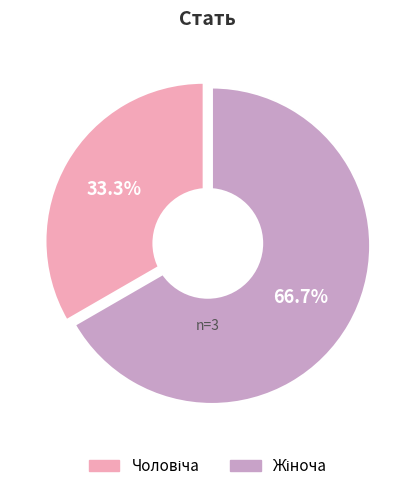

What percentage is NOT represented by Чоловіча?

66.7%